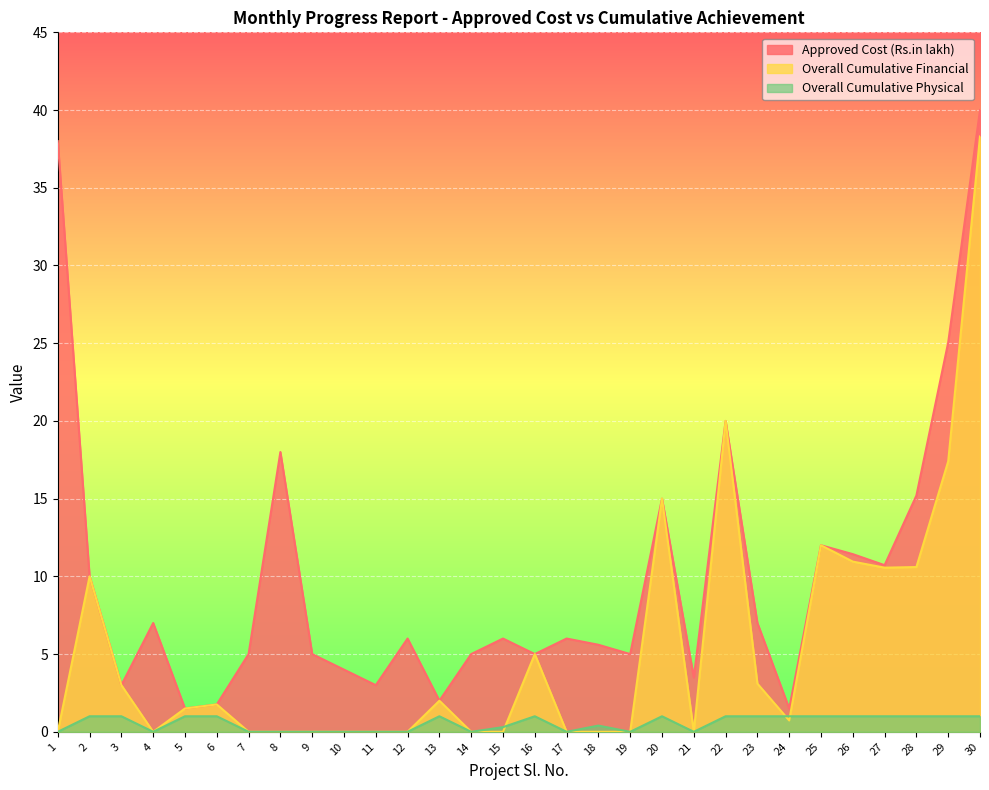

What is the value of the Approved Cost (Rs.in lakh) point at the 25th from the left?

12.0